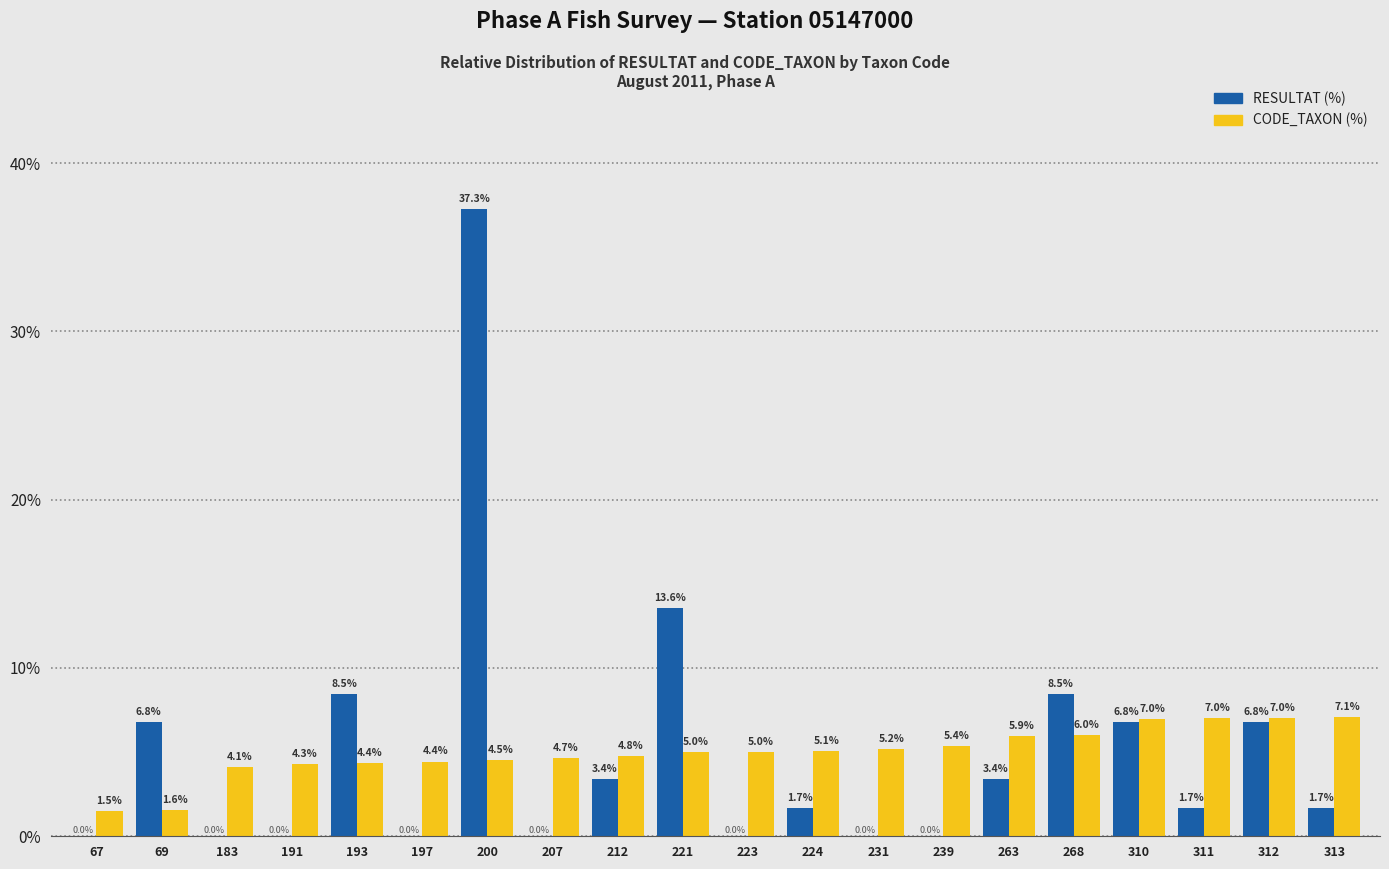

At which category is the sum across all series the highest?

200